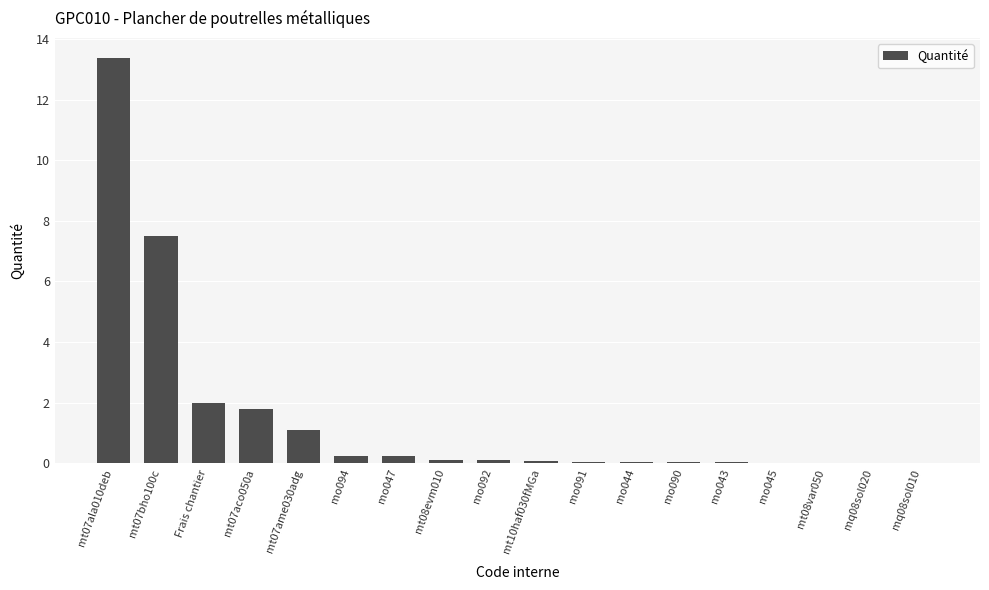

At which category does the chart reach its peak across all series?

mt07ala010deb